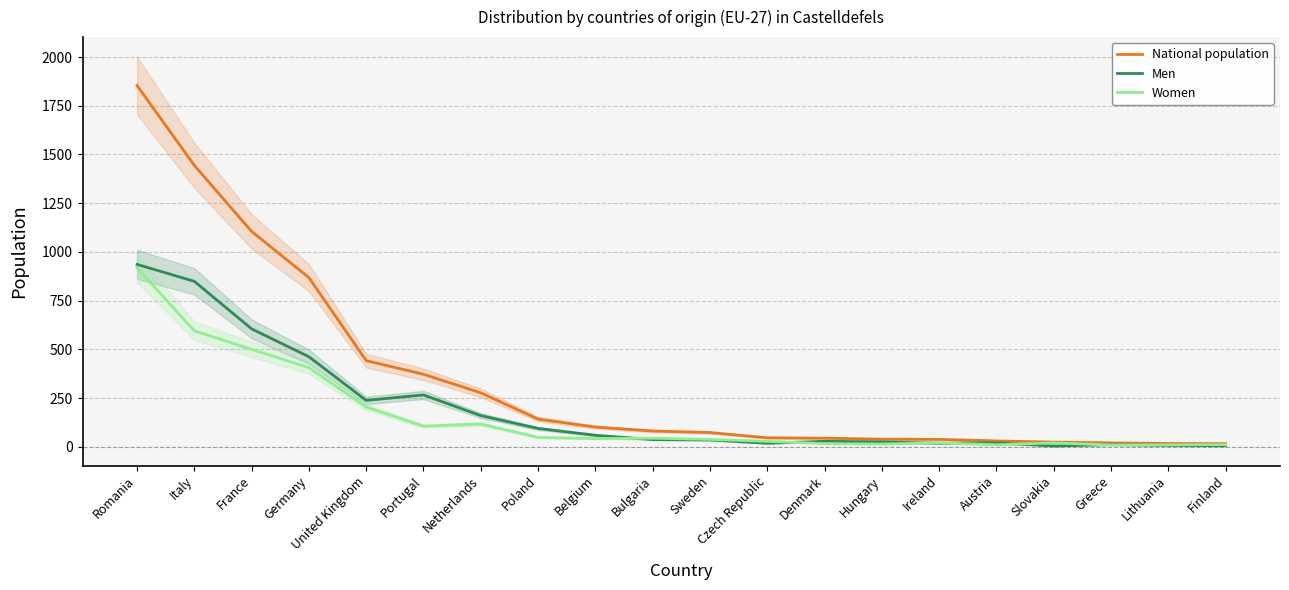

How many interior local valleys does the Men series have?

4